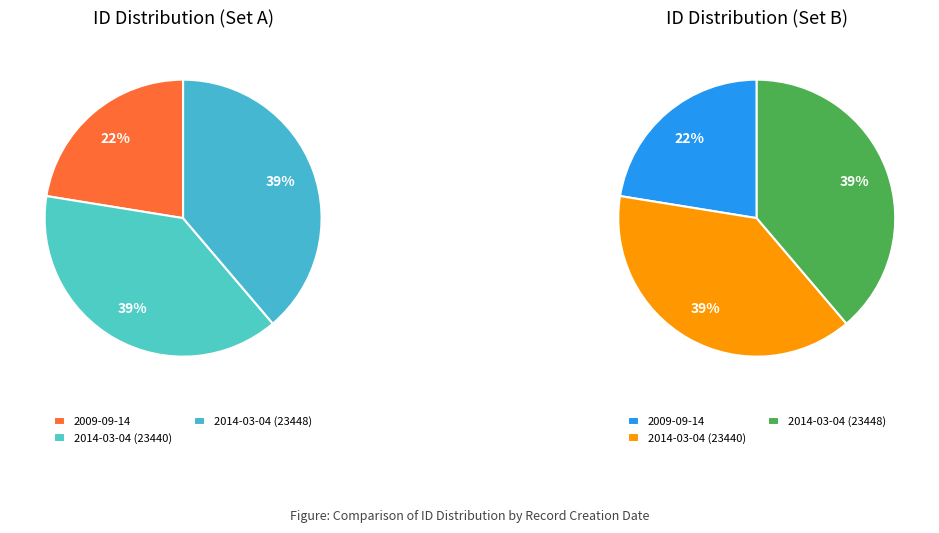

What percentage is NOT represented by 2014-03-04 (23448)?

61.2%